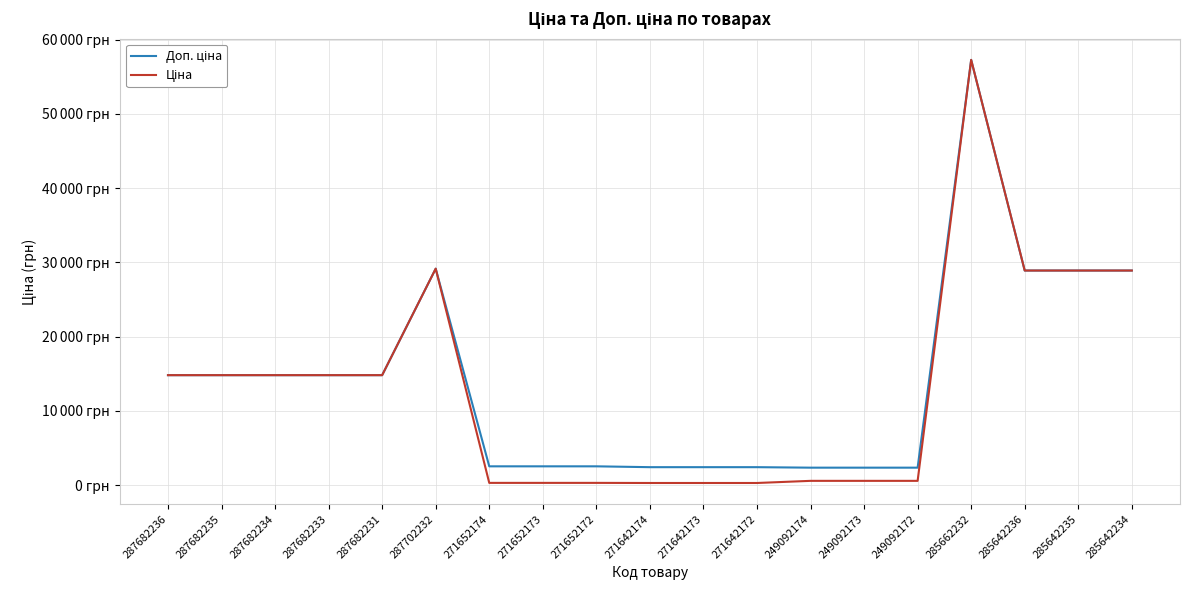

Does the chart display data point markers on the line(s)?

No